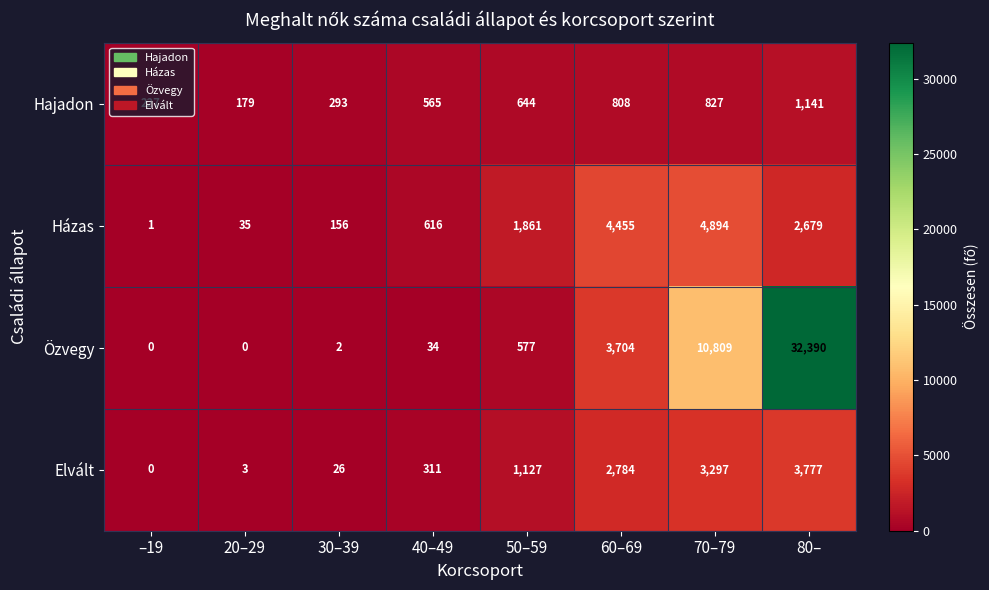

The Házas series shows 598 at 80–. True or false?

False